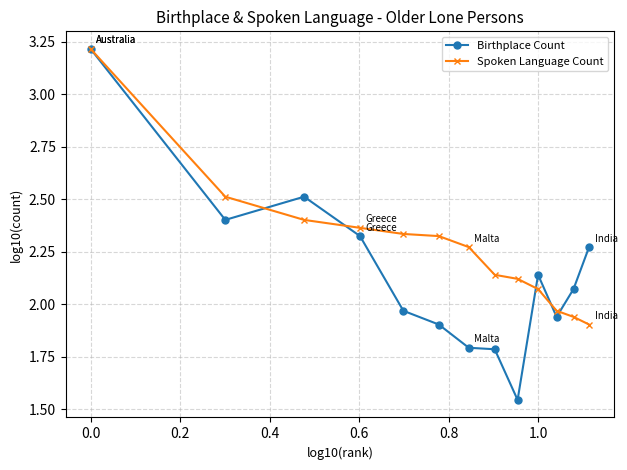

Which series has the widest spread of values?

Birthplace Count